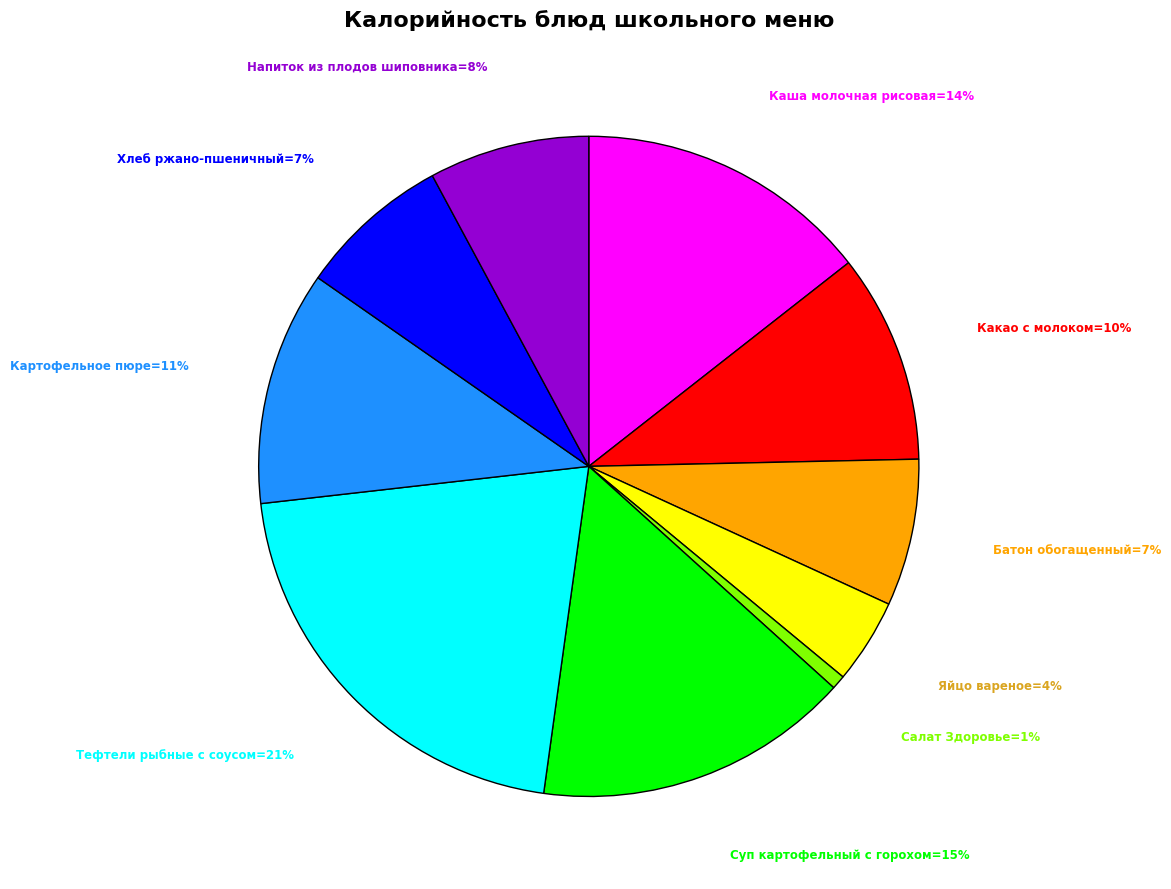

To the nearest percent, what is the difference between the largest and smallest slice percentages?

20%